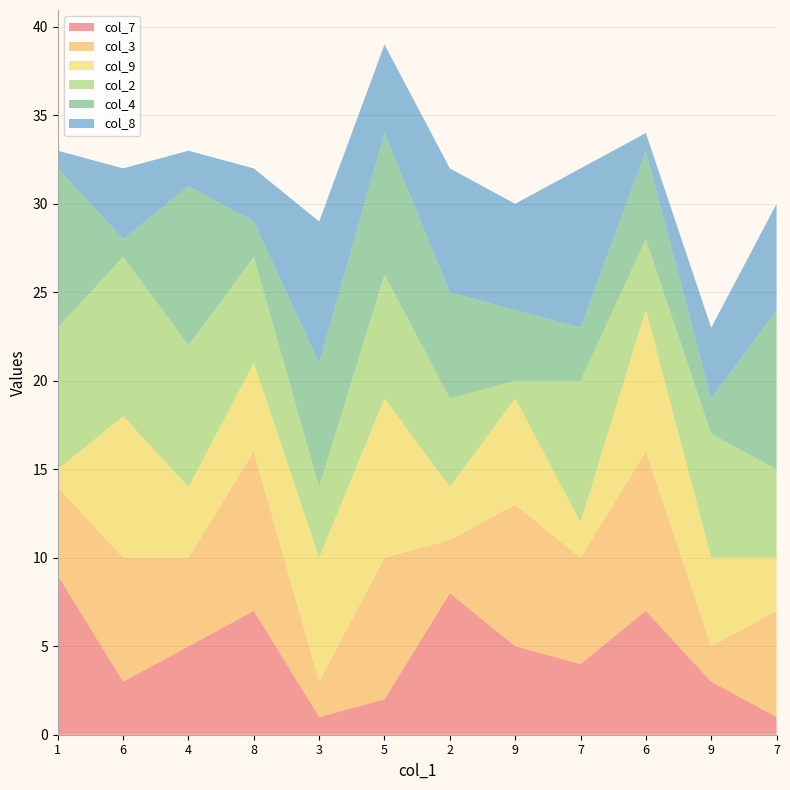

Reading right to left, list all the values displayed in this chart.

col_7: 1	3	7	4	5	8	2	1	7	5	3	9
col_3: 6	2	9	6	8	3	8	2	9	5	7	5
col_9: 3	5	8	2	6	3	9	7	5	4	8	1
col_2: 5	7	4	8	1	5	7	4	6	8	9	8
col_4: 9	2	5	3	4	6	8	7	2	9	1	9
col_8: 6	4	1	9	6	7	5	8	3	2	4	1